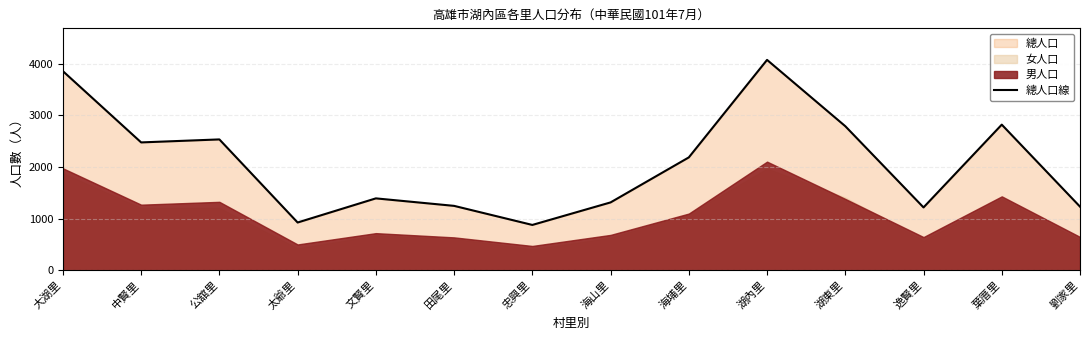

True or false: the data has more than 1 interior local peaks.

True